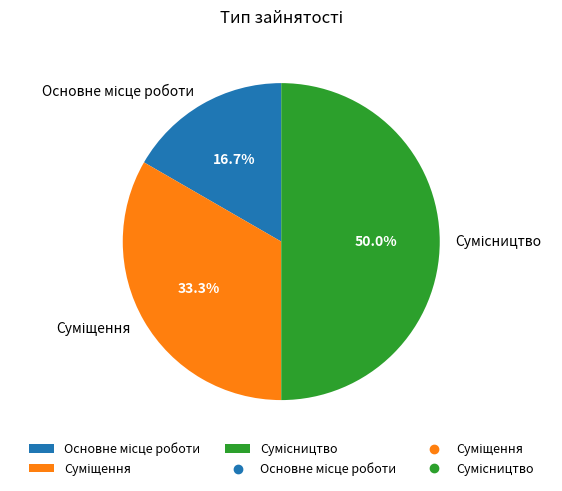

How many slices are in this pie chart?

3